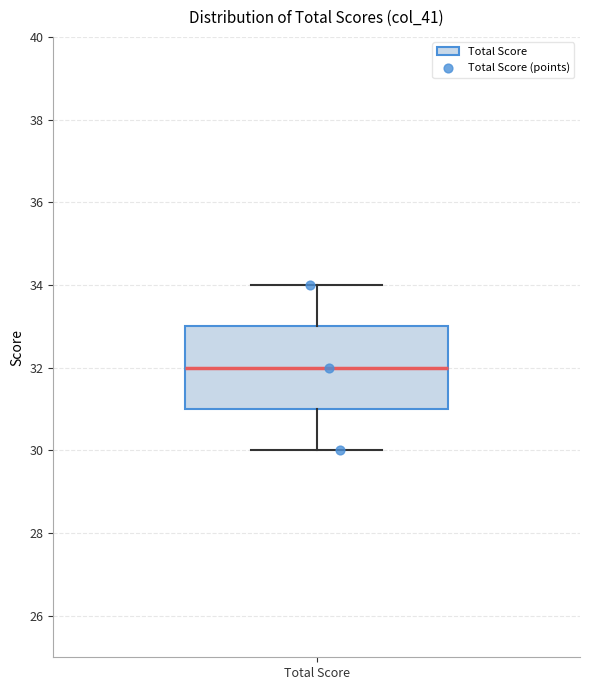

Where is the lower edge of the box for Total Score on the y-axis? The values are not printed on the chart, so give them approximately, as read against the axis.

31